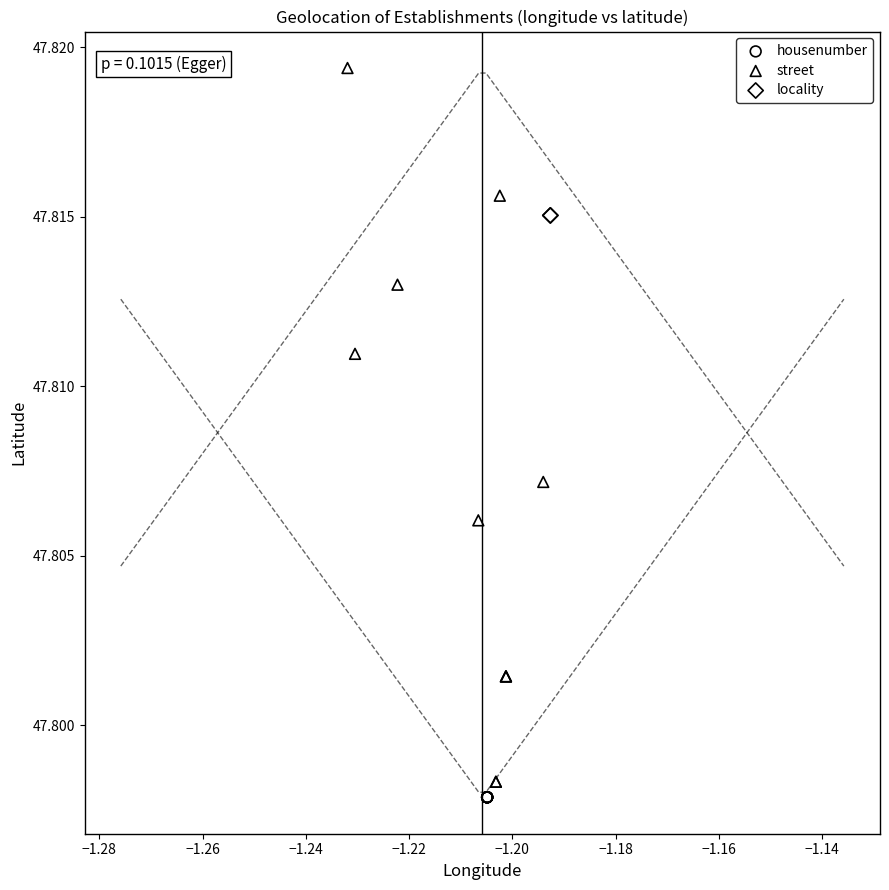

What are all the series names shown in the legend?

housenumber, street, locality